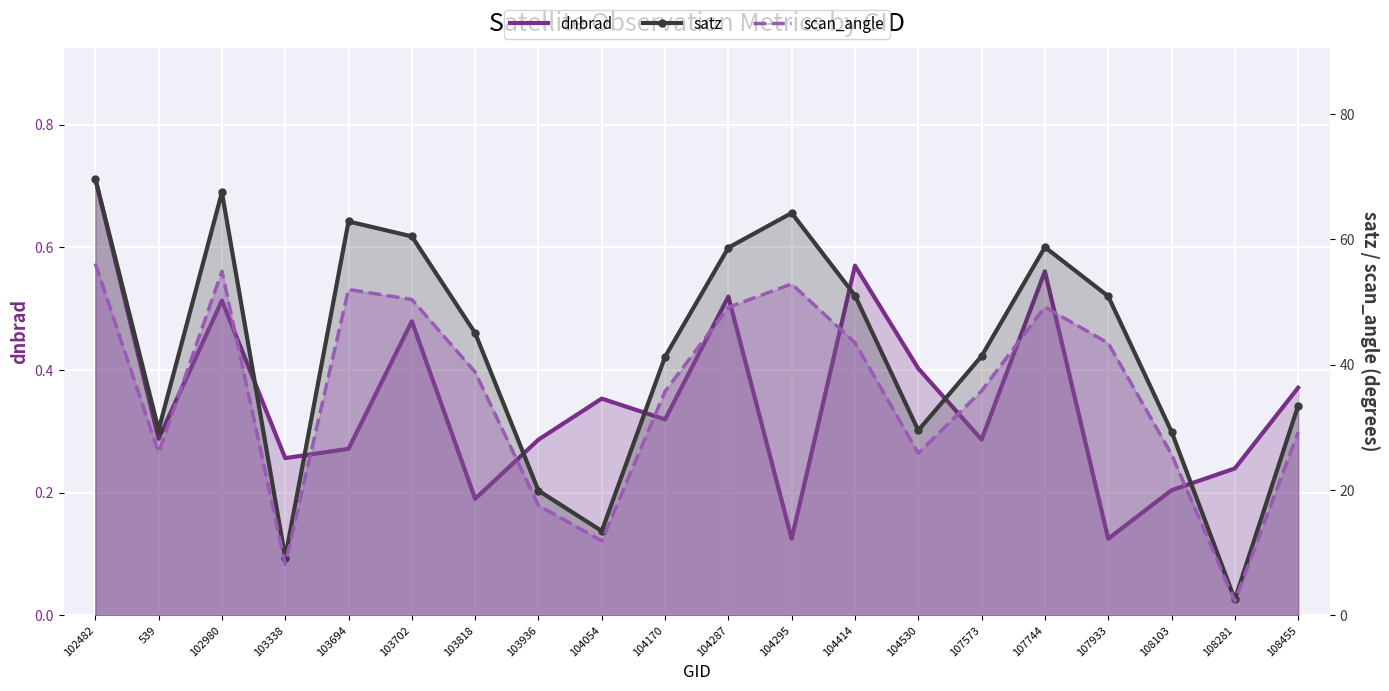

How many lines are shown in the chart?

3